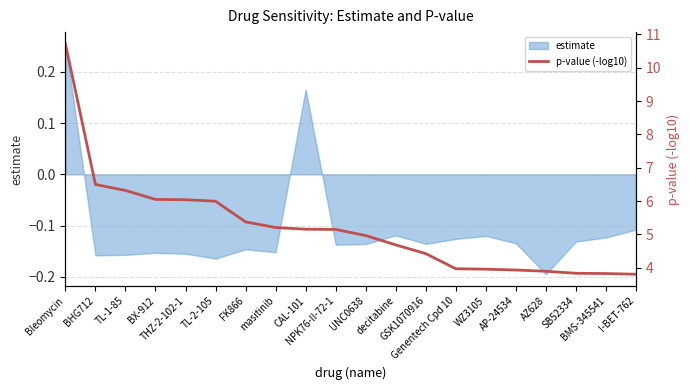

Between AZ628 and BHG712, which is larger?

BHG712